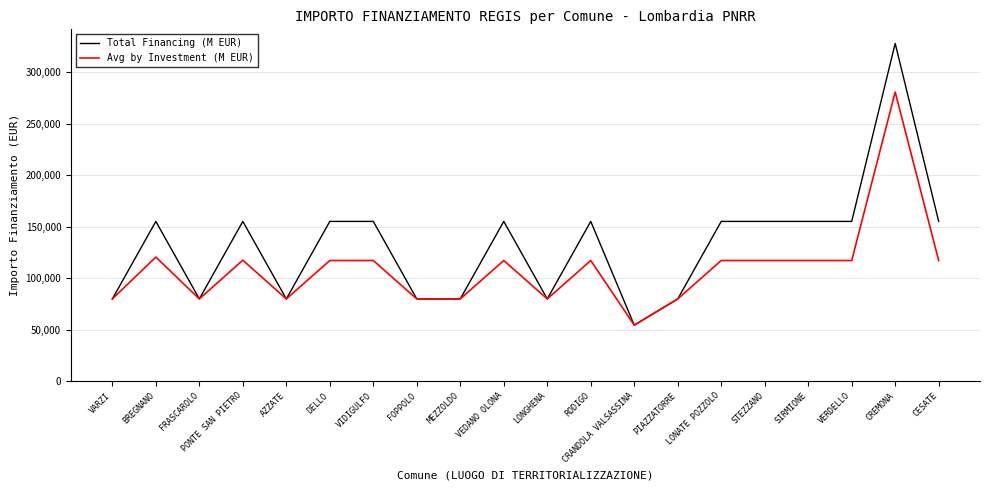

The value of Total Financing (M EUR) at VIDIGULFO is 54279. True or false?

False